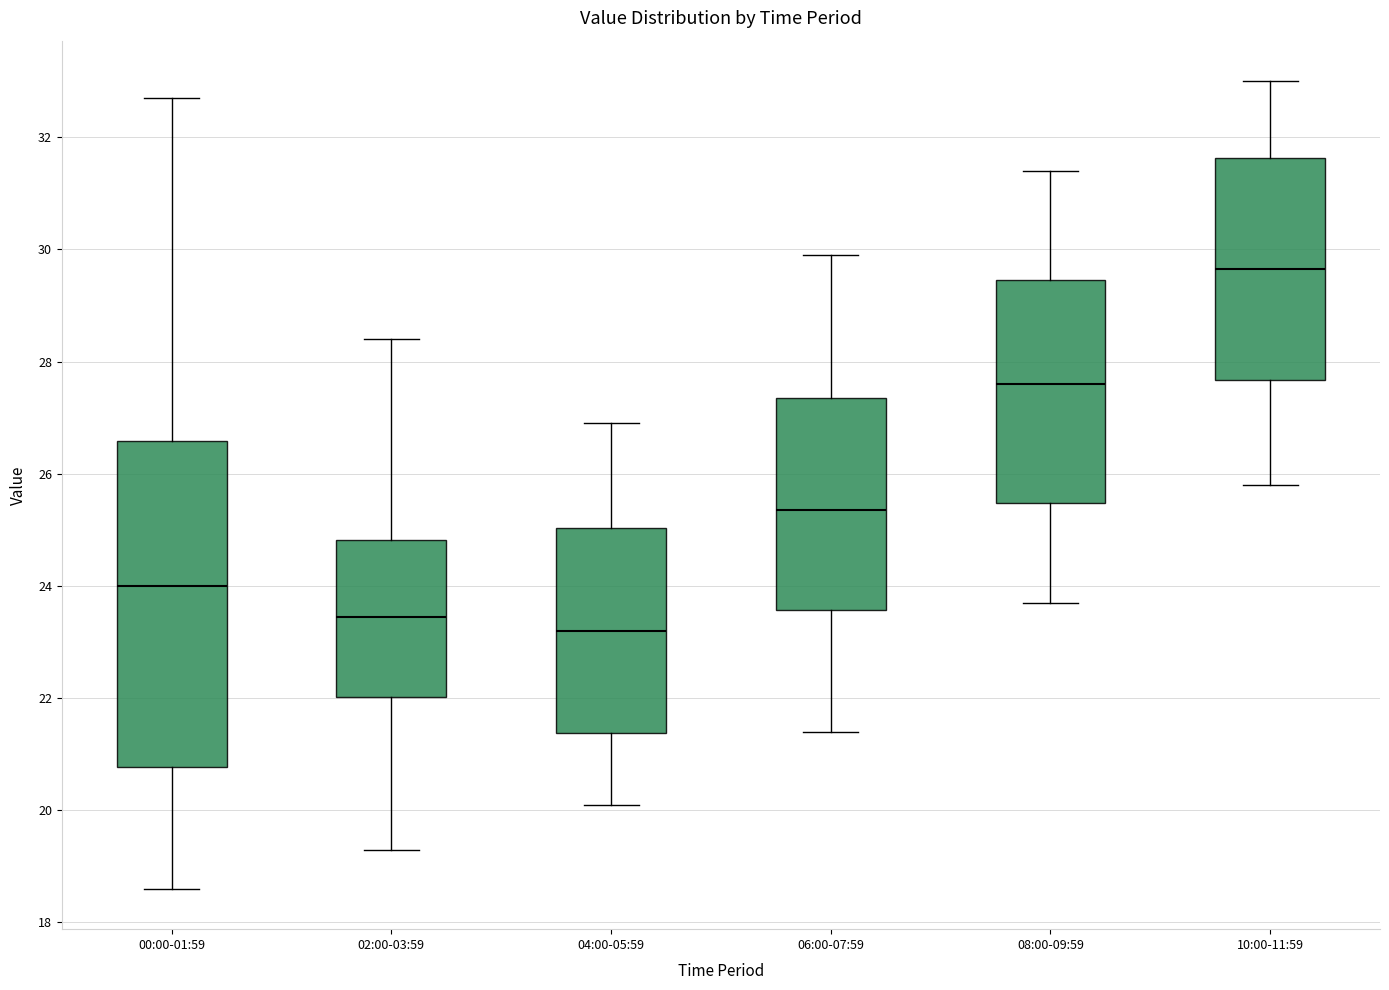

Reading left to right, transcribe this box plot: for each box, give where its median line is, the range the box spans, and where its two whiskers end, as read against the y-axis. The values are not printed on the chart, so give them approximately, as read against the axis.

00:00-01:59: median 24.0, box 20.8 to 26.6, whiskers 18.6 to 32.8
02:00-03:59: median 23.4, box 22.0 to 24.8, whiskers 19.4 to 28.4
04:00-05:59: median 23.2, box 21.4 to 25.0, whiskers 20.2 to 27.0
06:00-07:59: median 25.4, box 23.6 to 27.4, whiskers 21.4 to 30.0
08:00-09:59: median 27.6, box 25.4 to 29.4, whiskers 23.8 to 31.4
10:00-11:59: median 29.6, box 27.6 to 31.6, whiskers 25.8 to 33.0